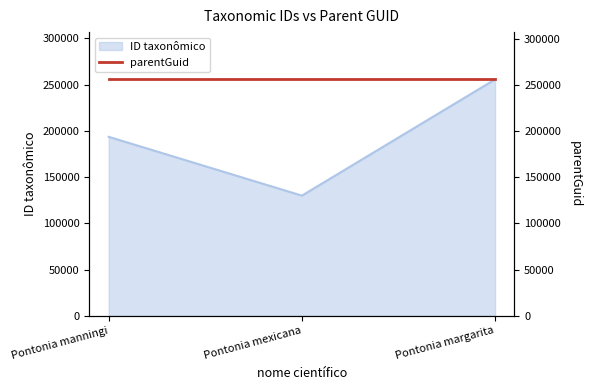

How many lines are shown in the chart?

1